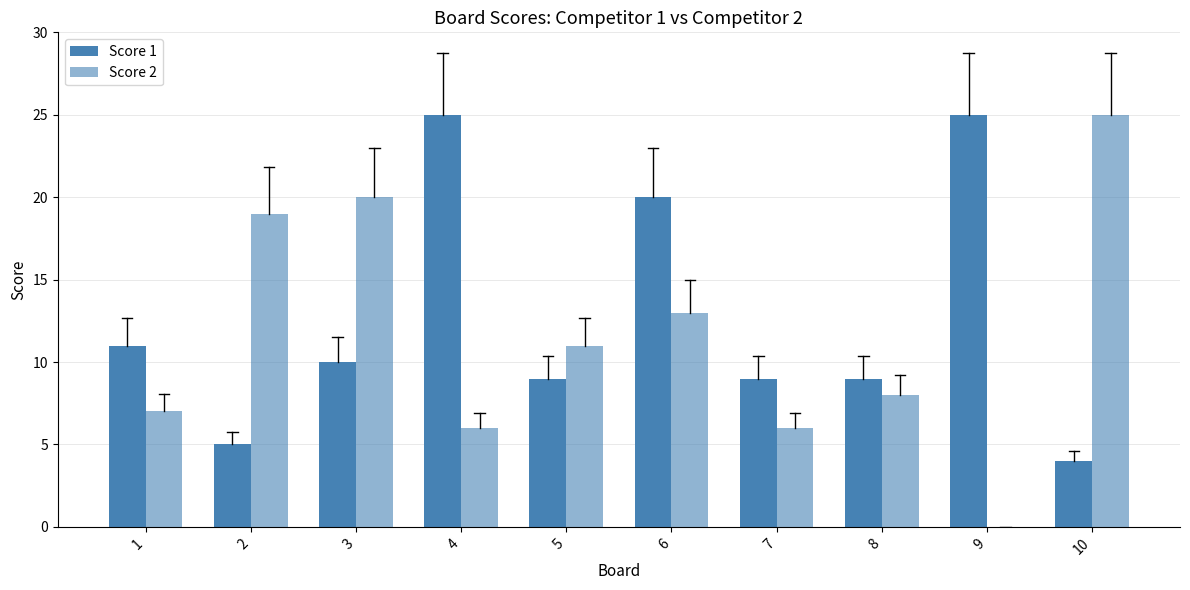

Which label corresponds to the smallest value in the chart?

9